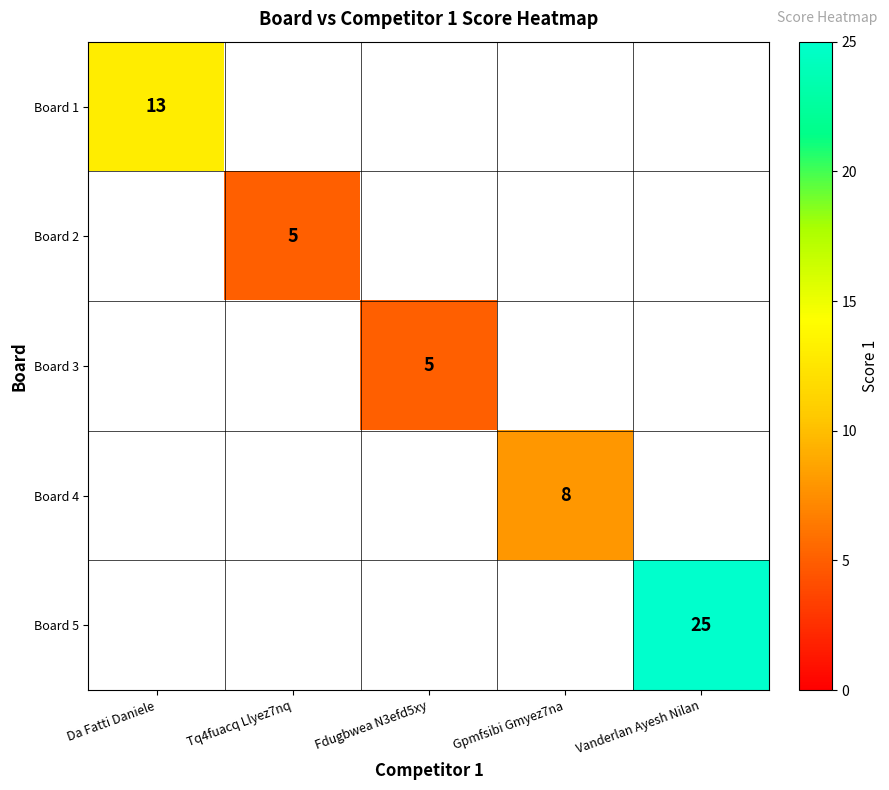

Is it true that Board 5 equals 25 at Vanderlan Ayesh Nilan?

True